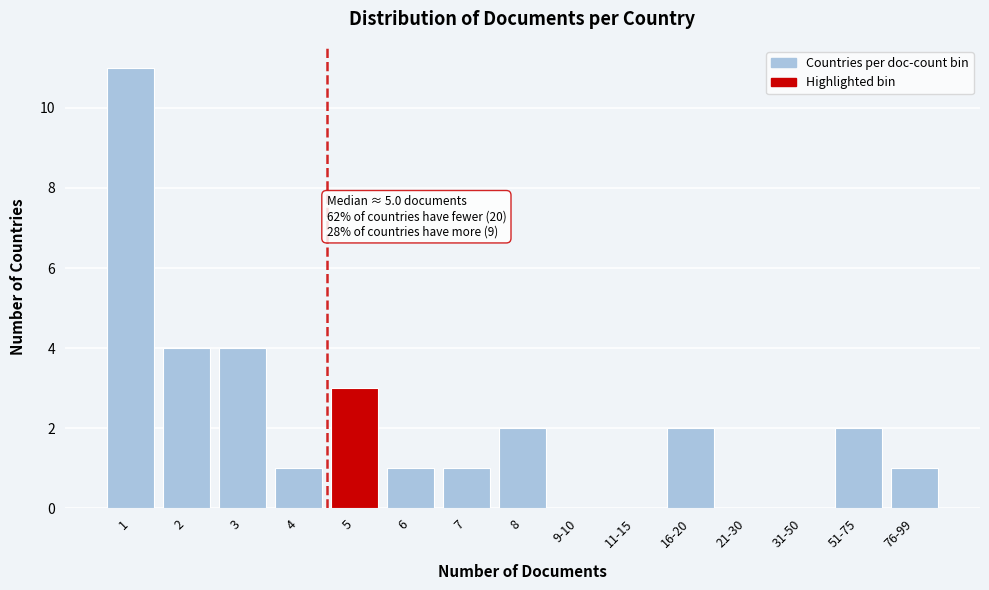

Reading left to right, list all the values displayed in this chart.

1=11	2=4	3=4	4=1	5=3	6=1	7=1	8=2	9-10=0	11-15=0	16-20=2	21-30=0	31-50=0	51-75=2	76-99=1